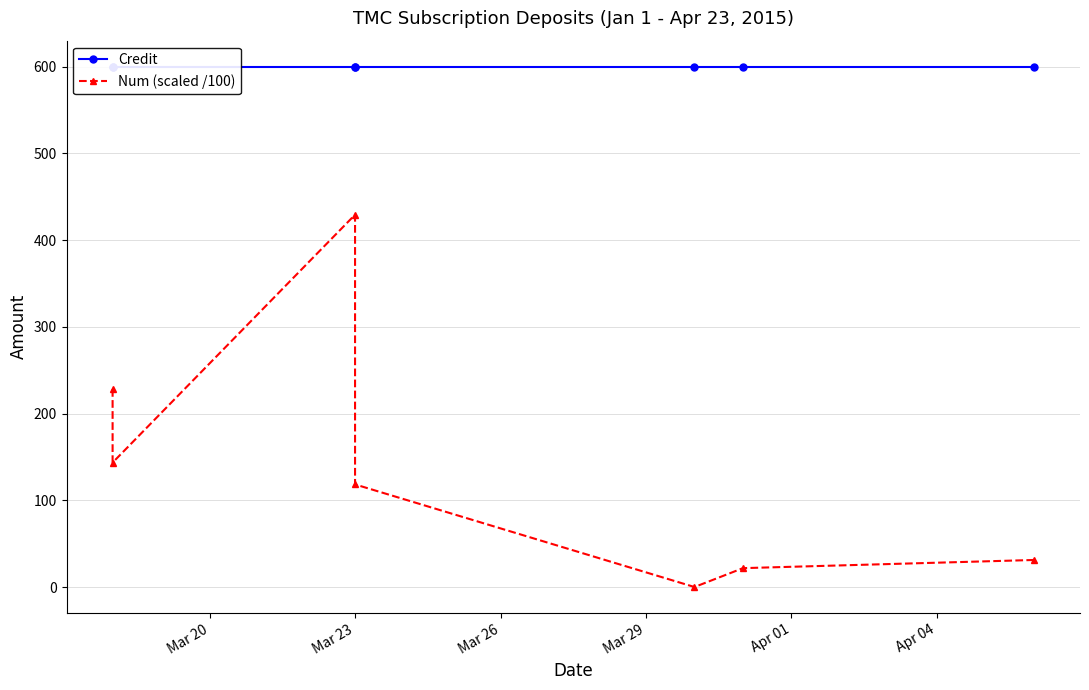

List the series in order of their overall mean, lowest first.

Num (scaled /100), Credit